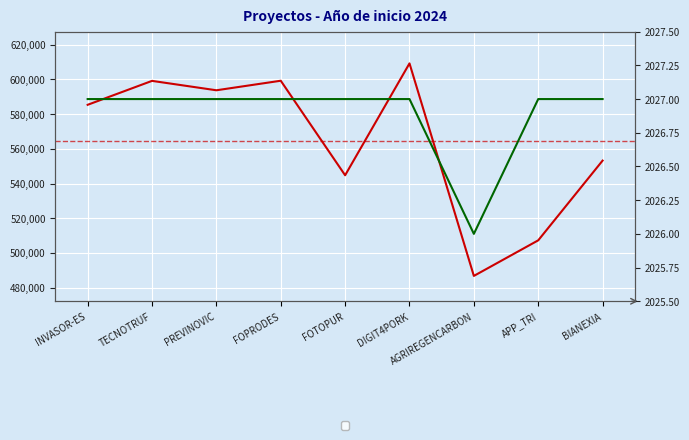

Which series has the largest total across all categories?

Total económico [EUR]